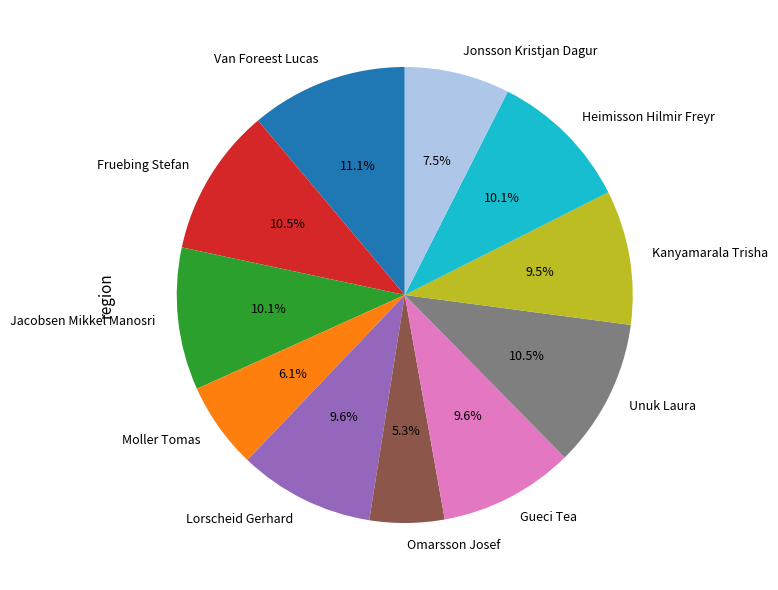

True or false: Kanyamarala Trisha accounts for 2% of the total.

False